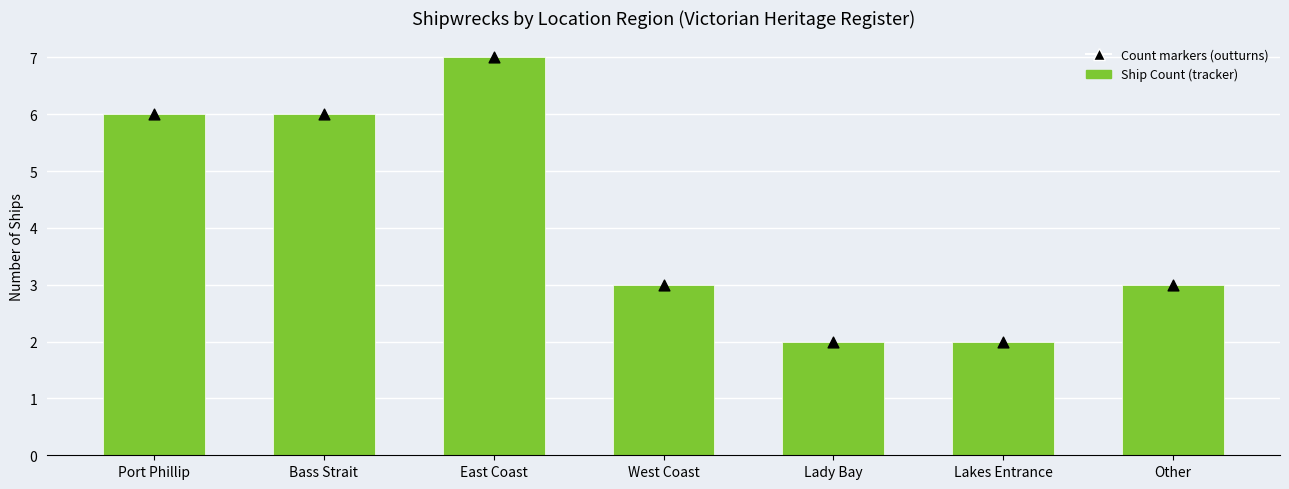

At how many categories does at least one series exceed 6?

1